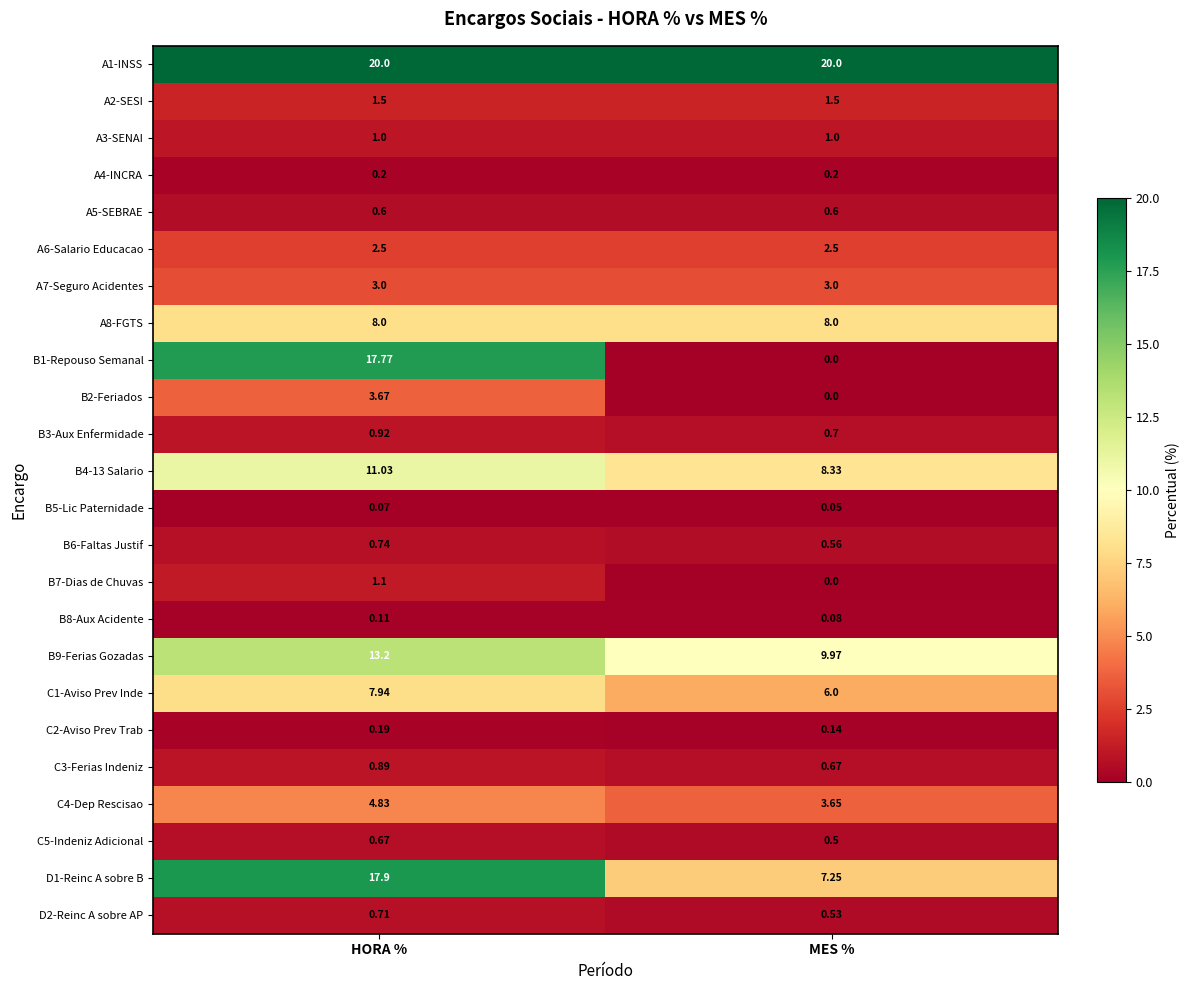

Where is B2-Feriados nearest to the value 1?

MES %